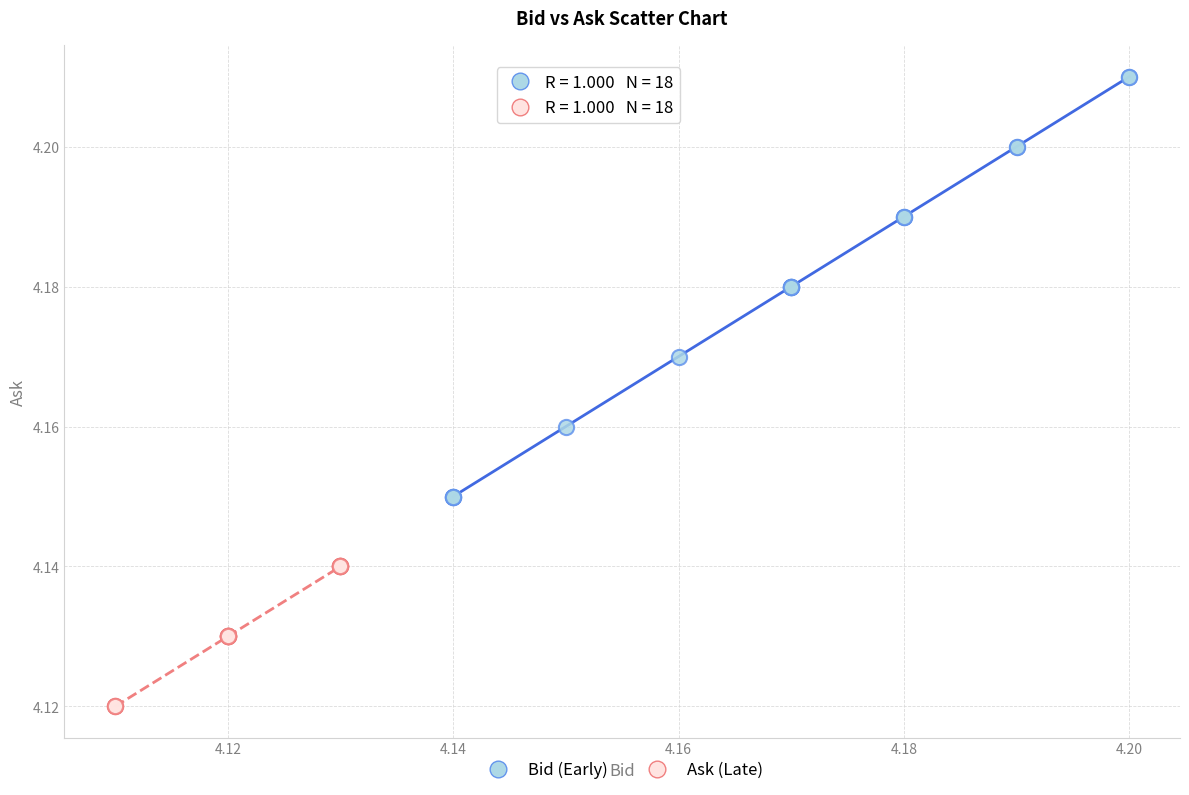

What are all the series names shown in the legend?

Bid (Early), Ask (Late)